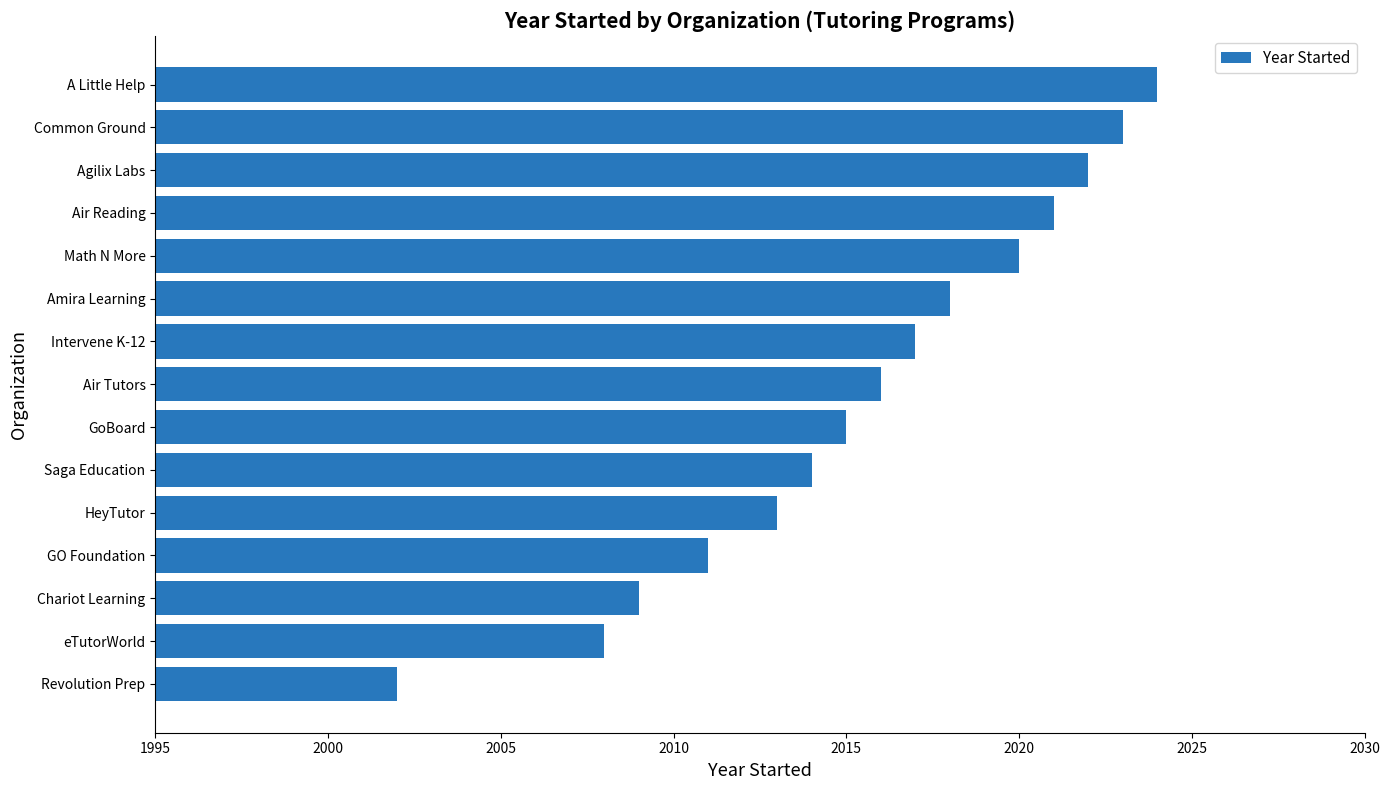

Rank the categories by value from highest to lowest.

A Little Help, Common Ground, Agilix Labs, Air Reading, Math N More, Amira Learning, Intervene K-12, Air Tutors, GoBoard, Saga Education, HeyTutor, GO Foundation, Chariot Learning, eTutorWorld, Revolution Prep